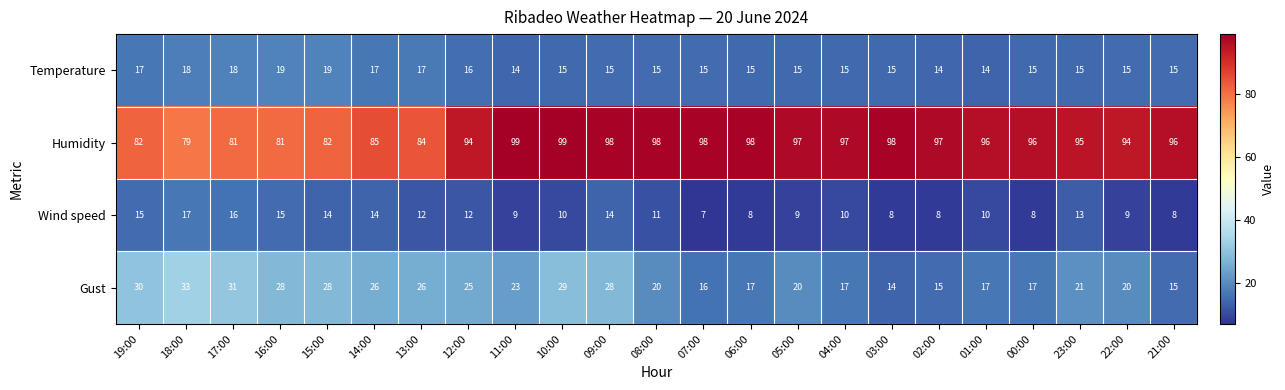

Between 04:00 and 23:00, which series saw the biggest shift?

Gust